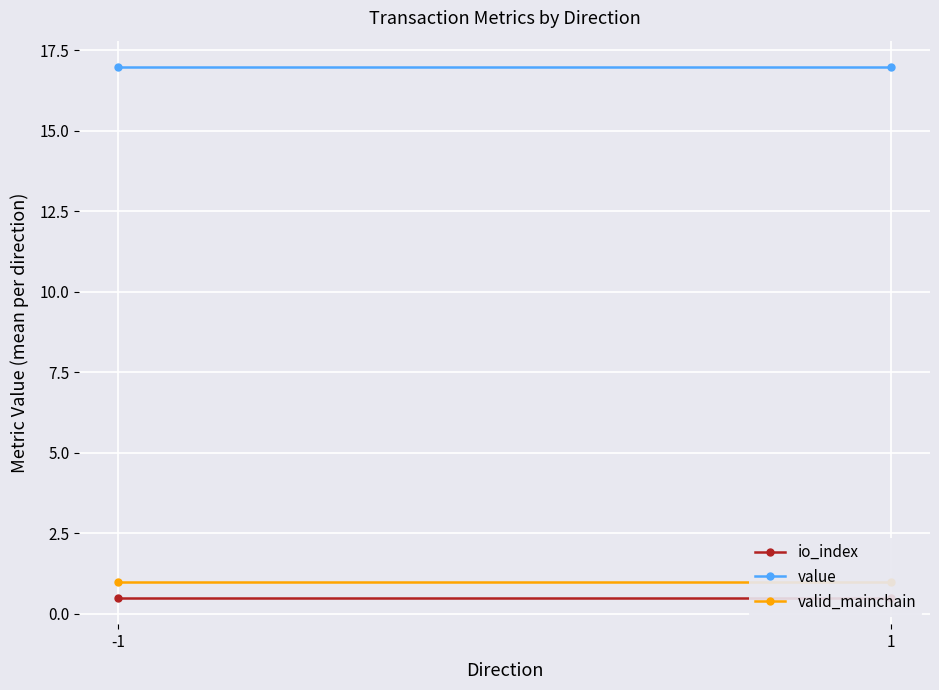

What is the value of the value point at the 2nd from the left?

17.0